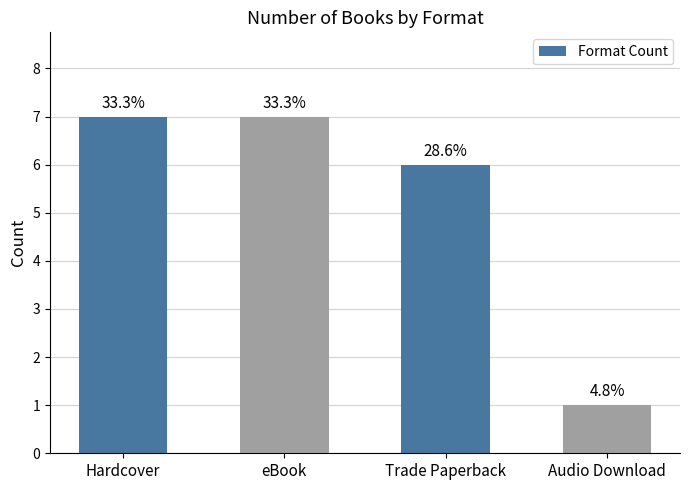

How many bars are there in total?

4